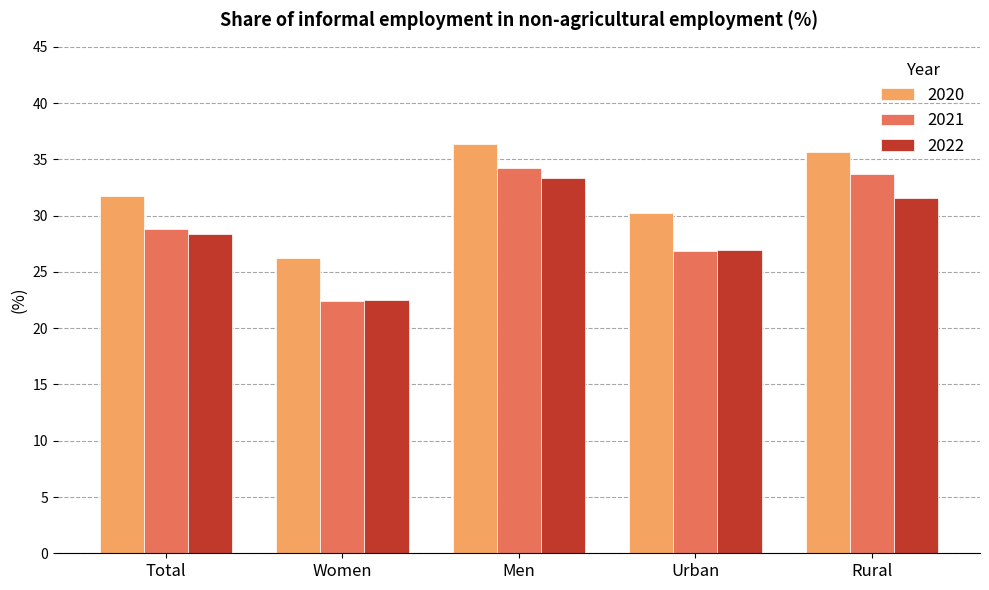

Reading left to right, list all the values displayed in this chart.

2020: Total=31.7	Women=26.2	Men=36.4	Urban=30.2	Rural=35.6
2021: Total=28.8	Women=22.5	Men=34.2	Urban=26.8	Rural=33.7
2022: Total=28.4	Women=22.5	Men=33.4	Urban=27.0	Rural=31.6